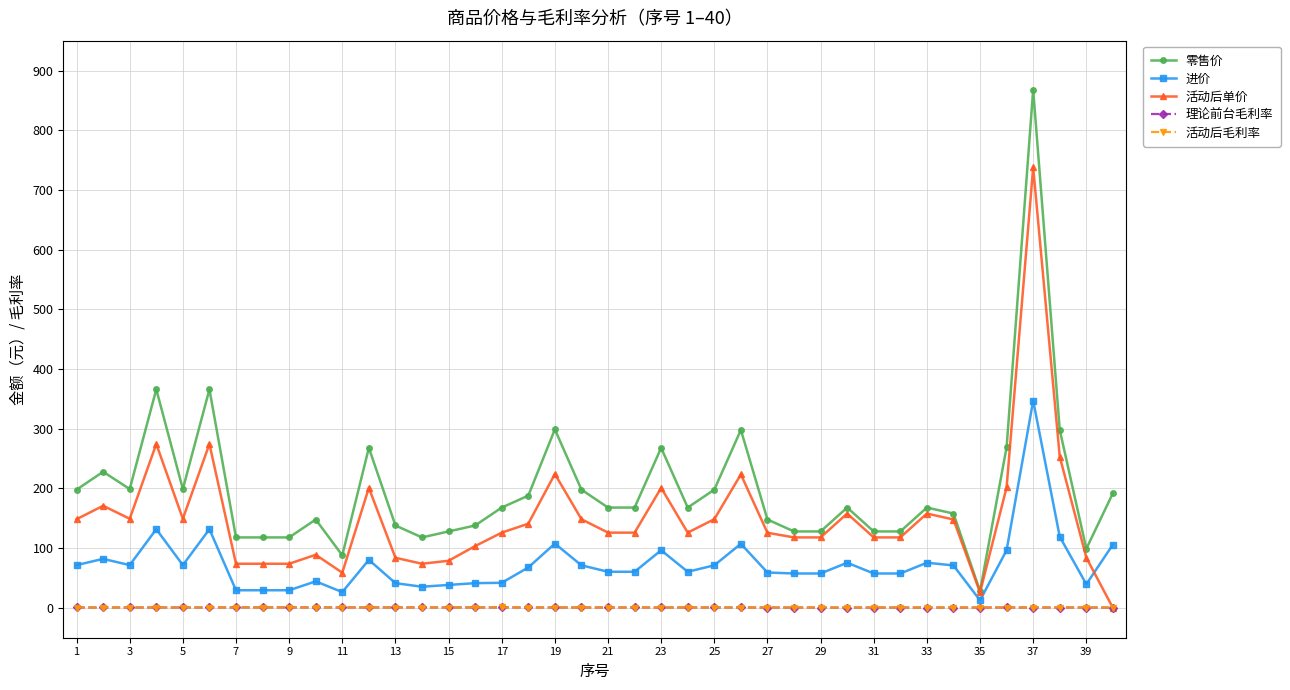

What is the value of the 活动后单价 point at the 28th from the left?

118.0